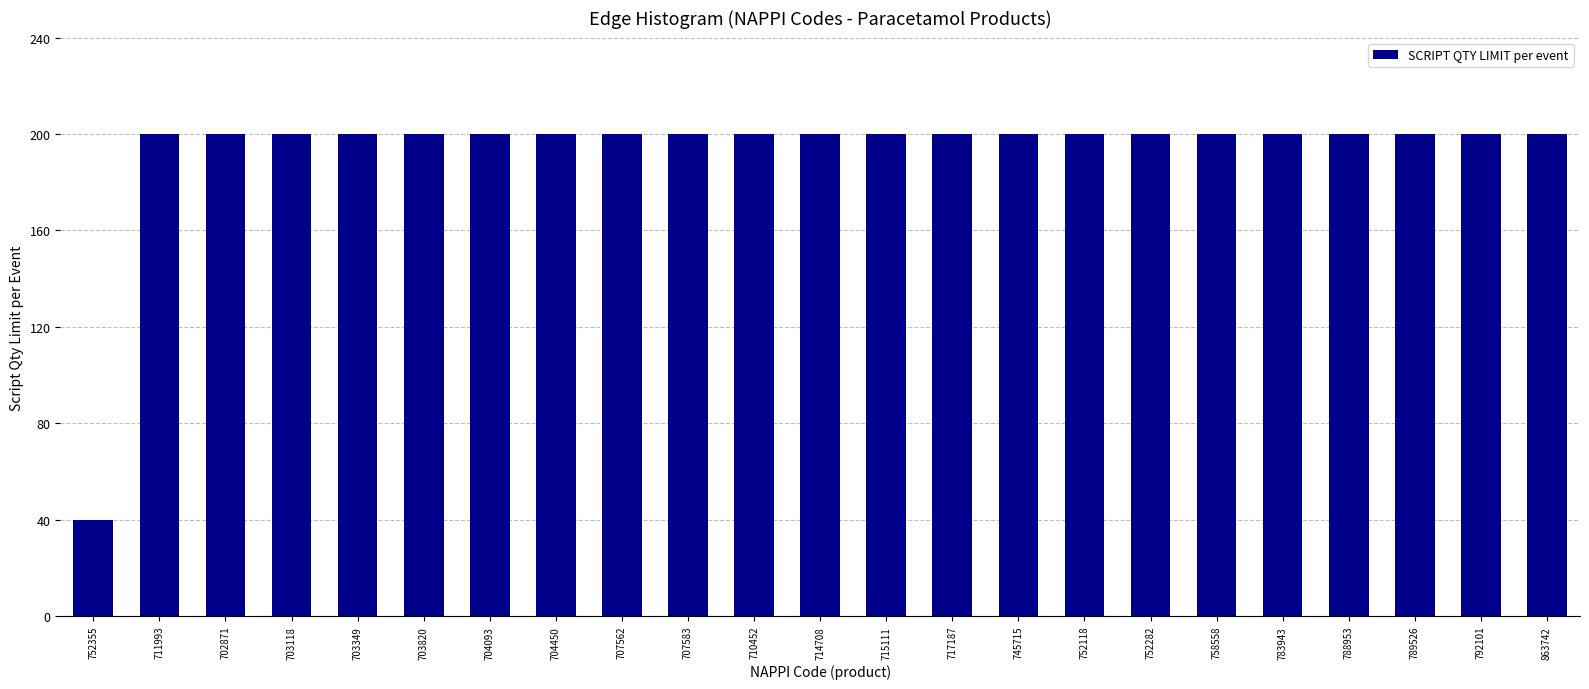

Reading left to right, extract all data points from this chart.

752355=40	711993=200	702871=200	703118=200	703349=200	703820=200	704093=200	704450=200	707562=200	707583=200	710452=200	714708=200	715111=200	717187=200	745715=200	752118=200	752282=200	758558=200	783943=200	788953=200	789526=200	792101=200	863742=200